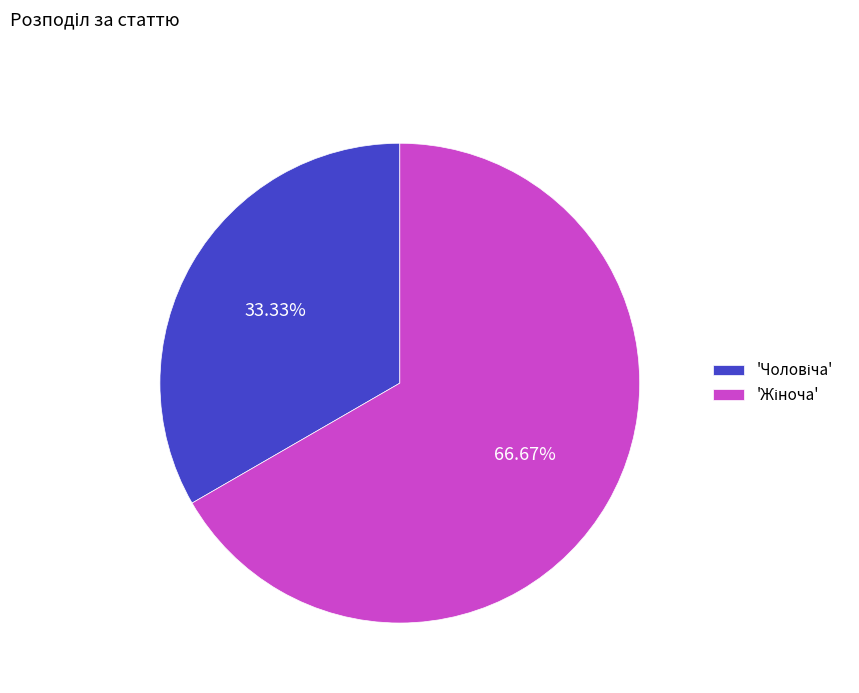

Does any single category account for the majority?

Yes